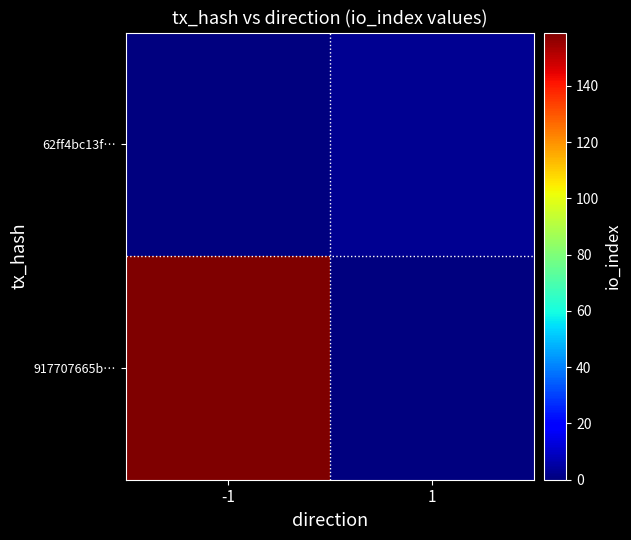

What is the maximum value shown in the chart?

159